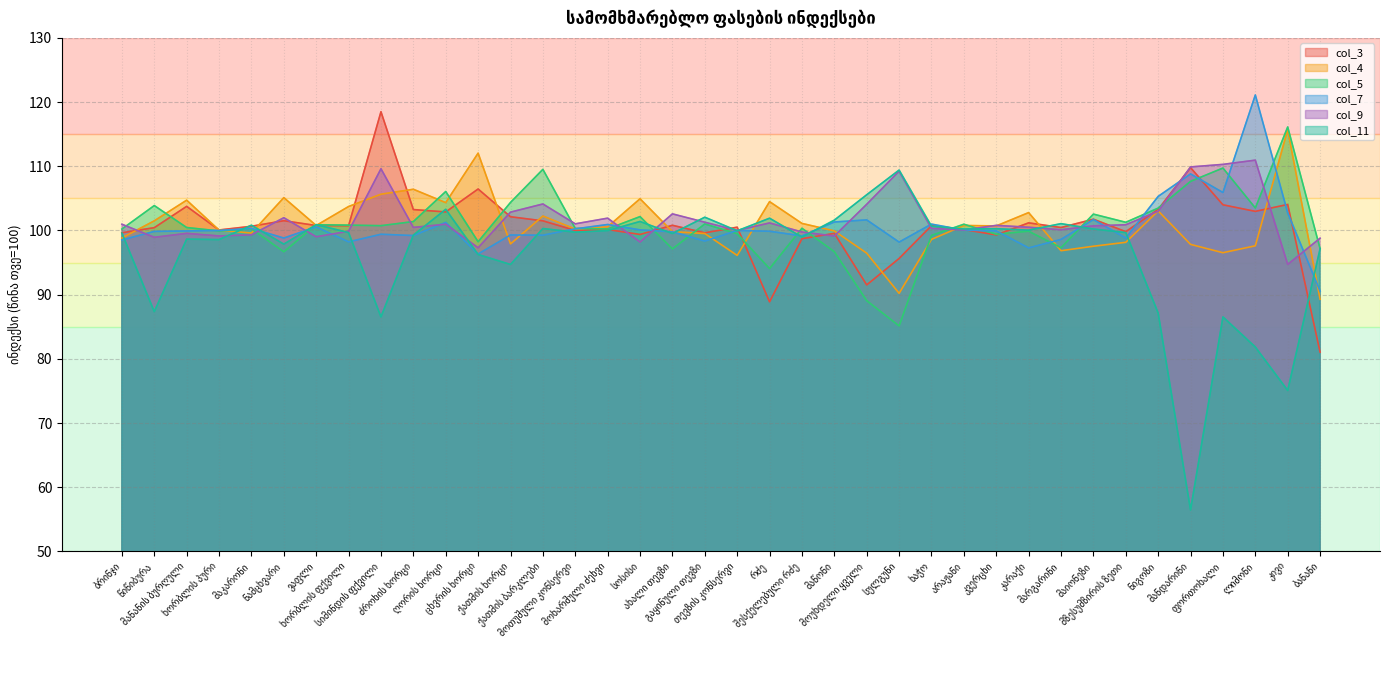

Rank the series by their maximum value, from highest to lowest.

col_7, col_3, col_5, col_4, col_9, col_11